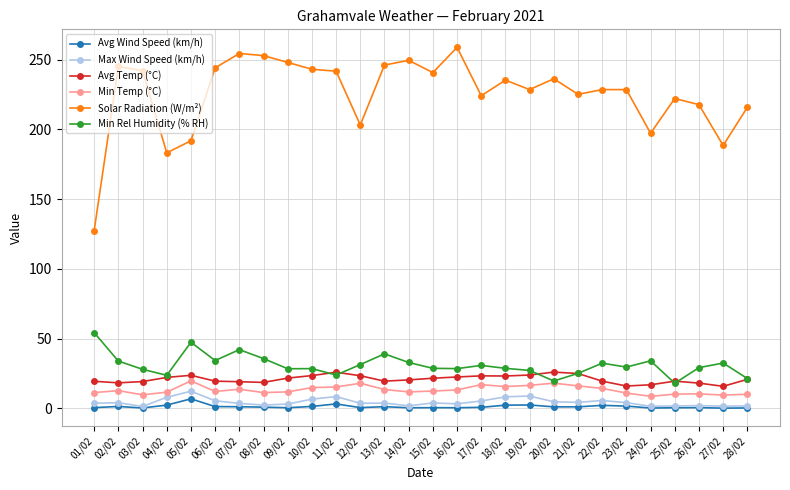

True or false: Min Temp (°C) has a value of 11.7 at 14/02.

True